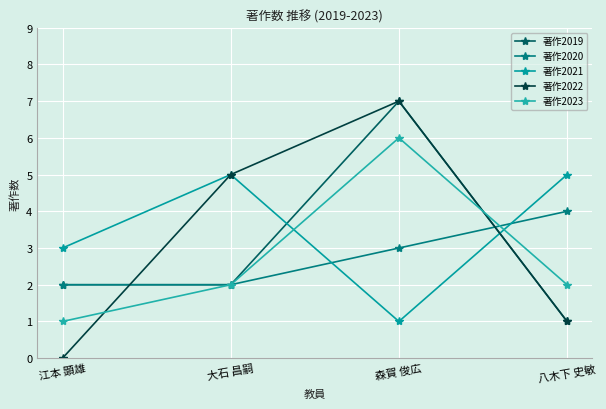

At which category is the sum across all series the highest?

森賀 俊広